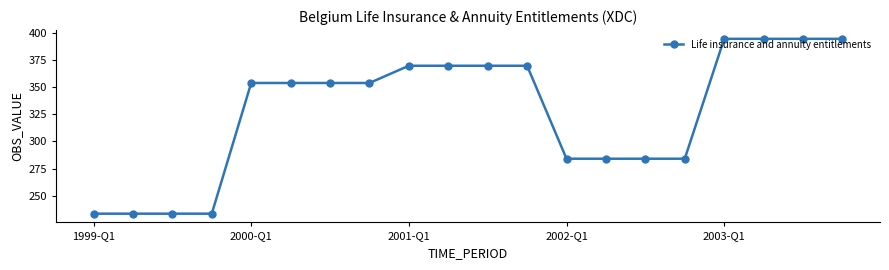

What is the average value?

327.0